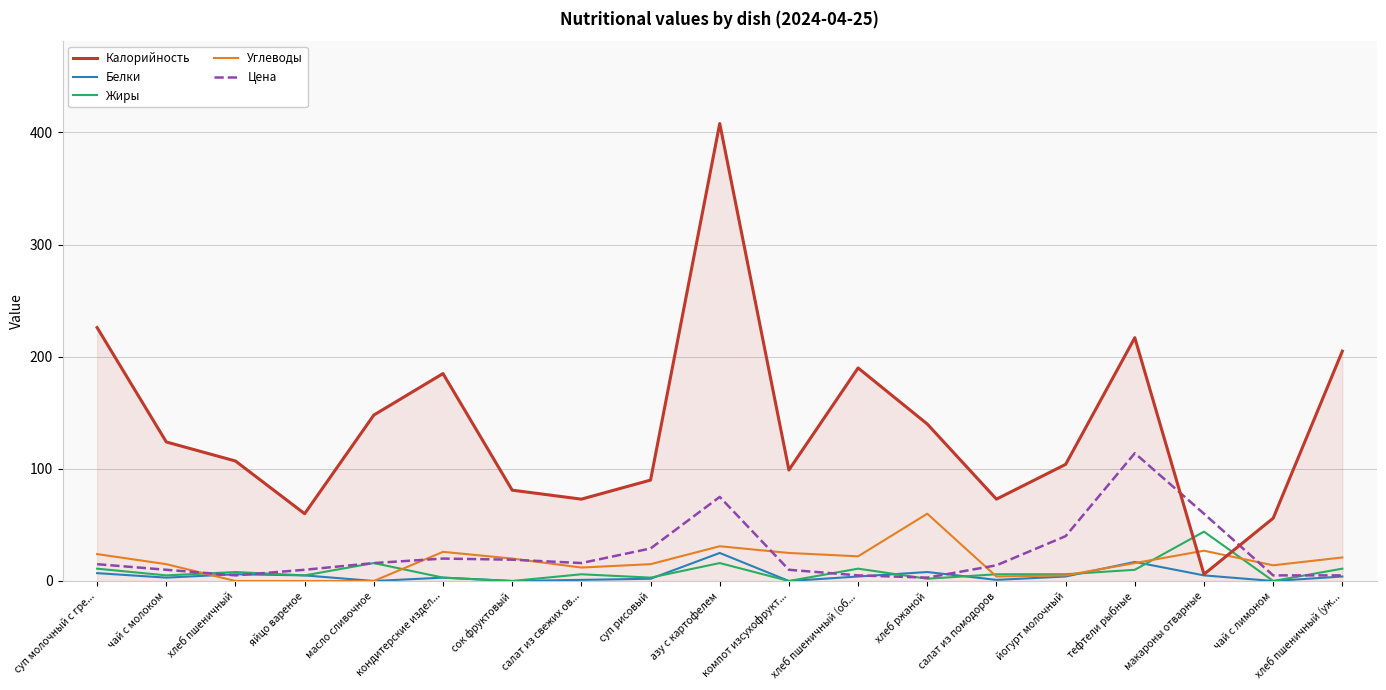

What is the maximum value shown in the chart?

408